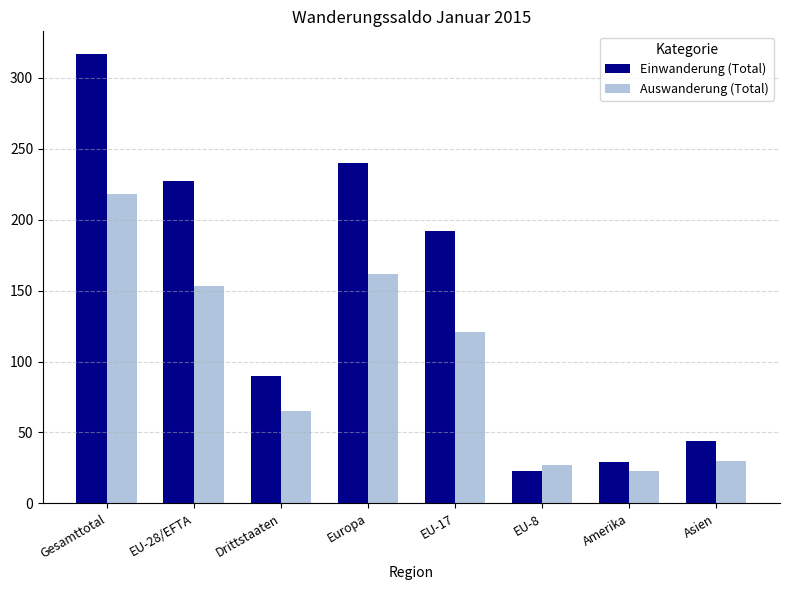

What is the spread (max minus min) of values at Gesamttotal?

99